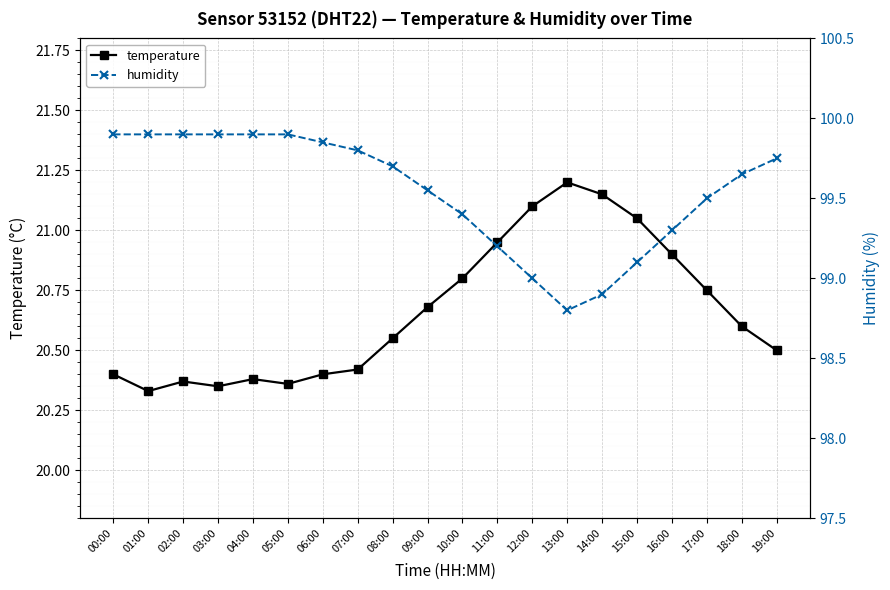

Which category has the highest value in the temperature series?

13:00